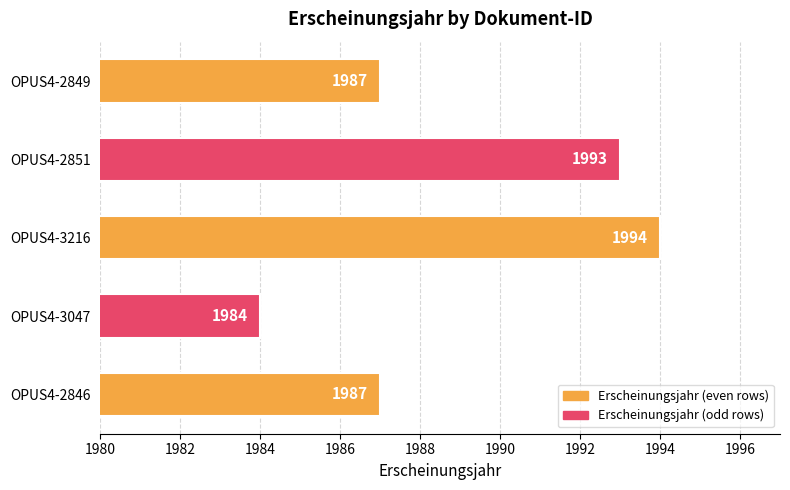

Count the number of categories in the chart.

5